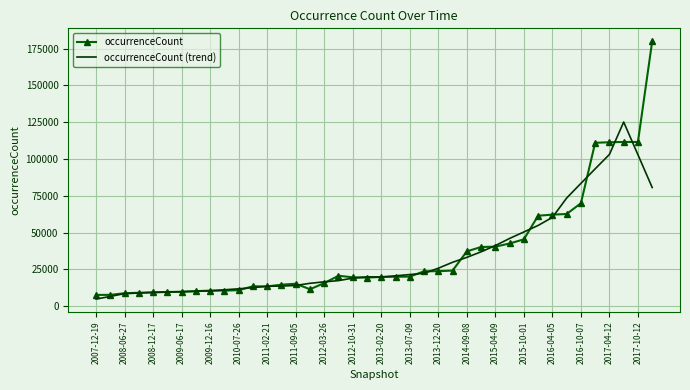

What is the minimum value shown in the chart?

4828.0